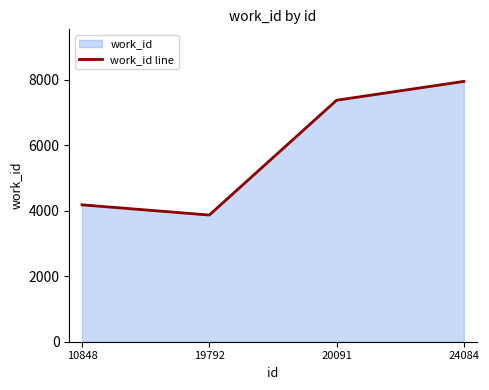

What is the smallest value displayed?

3866